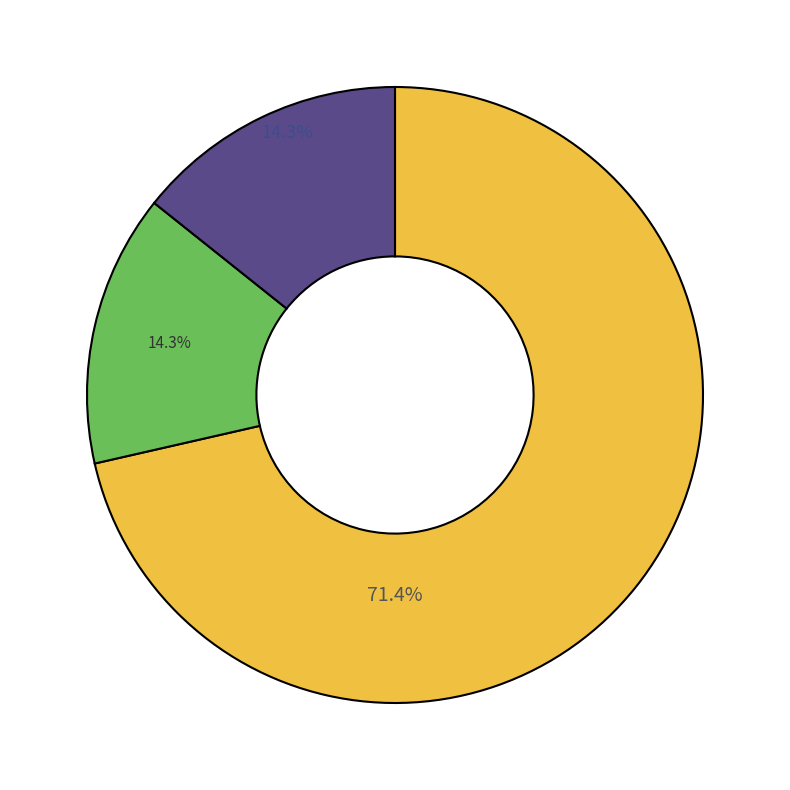

Count the number of slices in the pie.

3